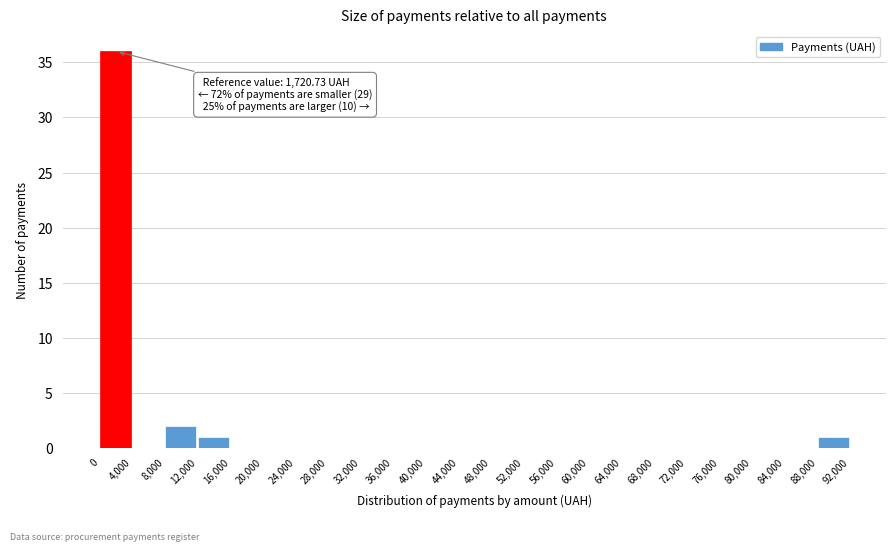

Over which range of the x-axis is the bar tallest?

0 to 4,000